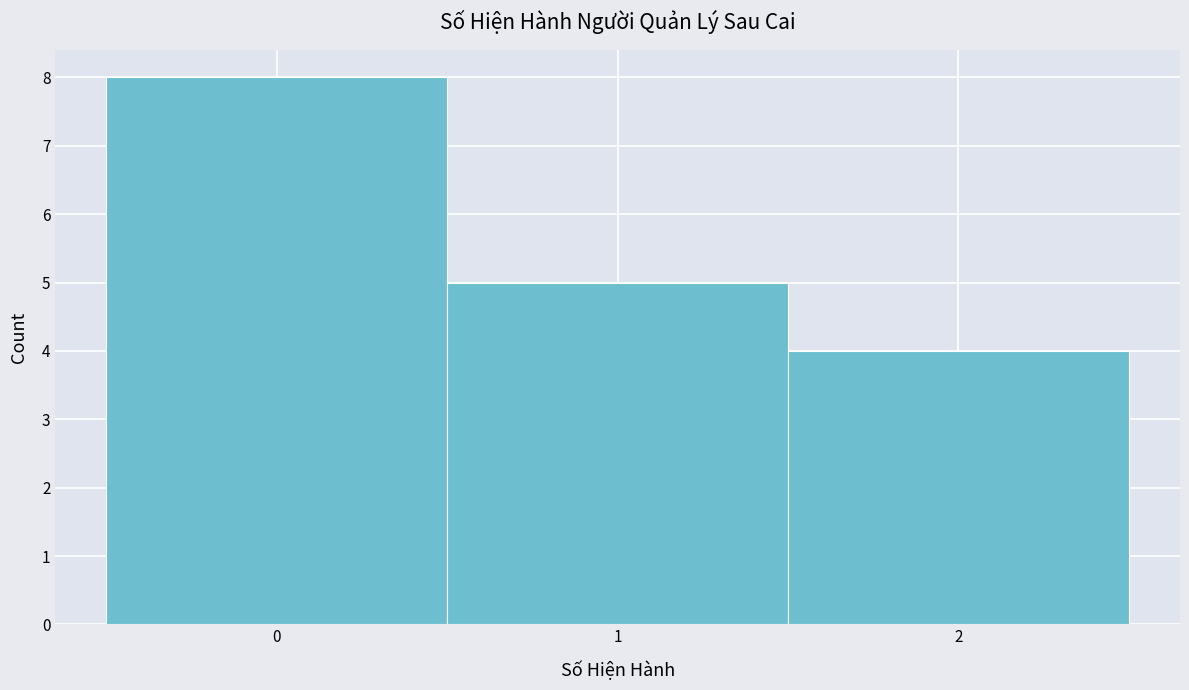

Reading left to right, list every bar in this chart as the range it spans on the x-axis followed by its height. The values are not printed on the chart, so give them approximately, as read against the axis.

-0.5 to 0.5: 8
0.5 to 1.5: 5
1.5 to 2.5: 4